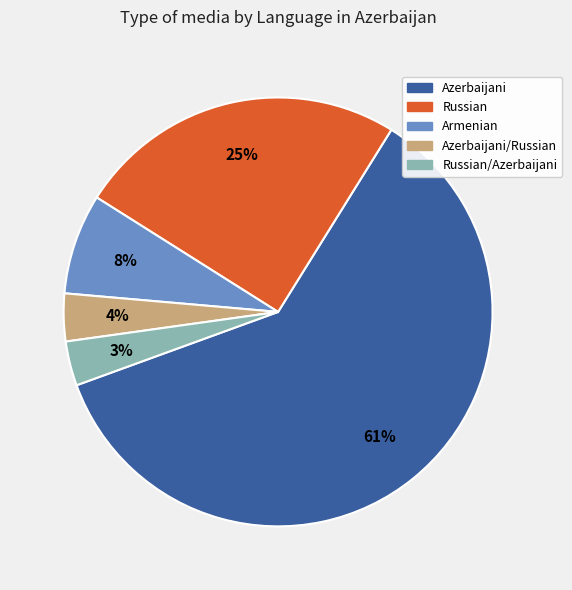

Does any single category account for the majority?

Yes